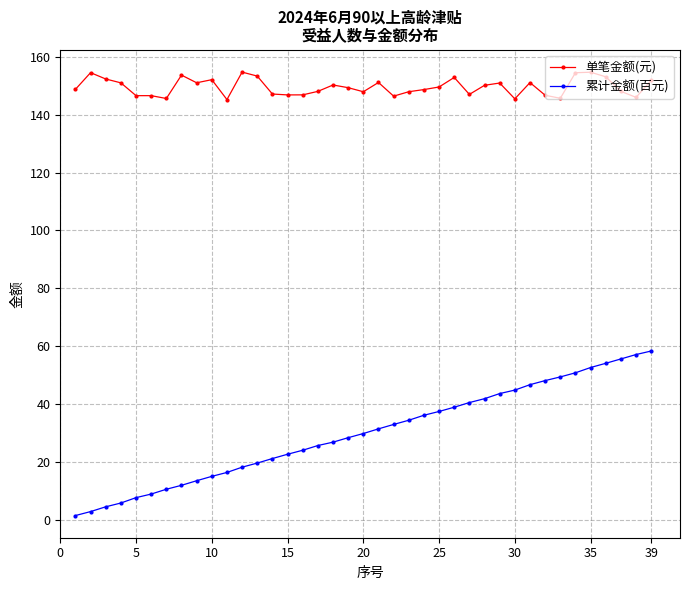

What is the value of the 单笔金额(元) point at the 31st from the left?

151.1